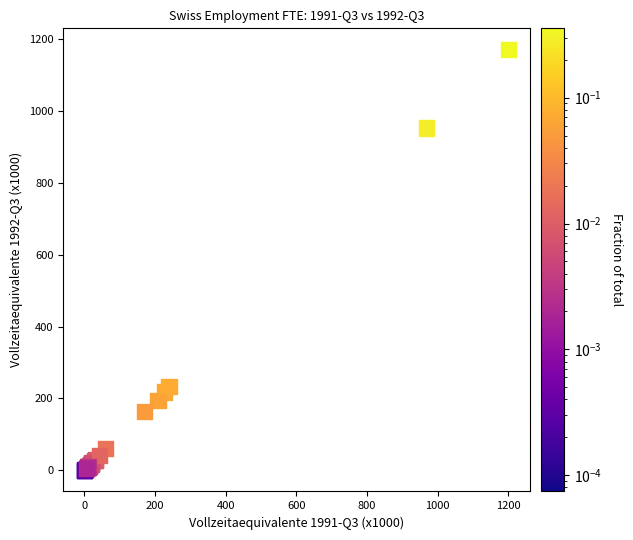

What Y value in the scatter plot is closest to 585?

233.5